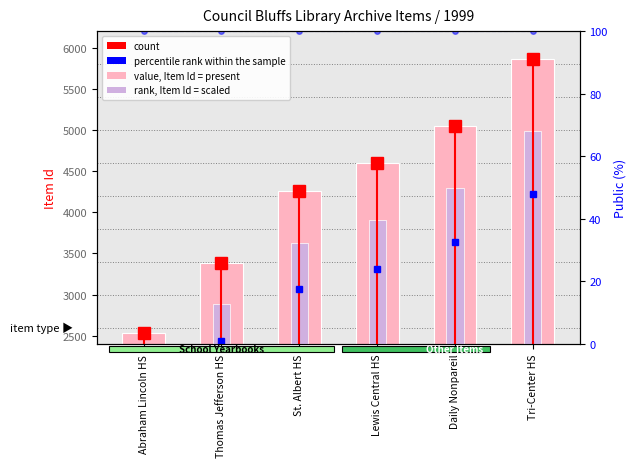

How many groups of bars are there?

6